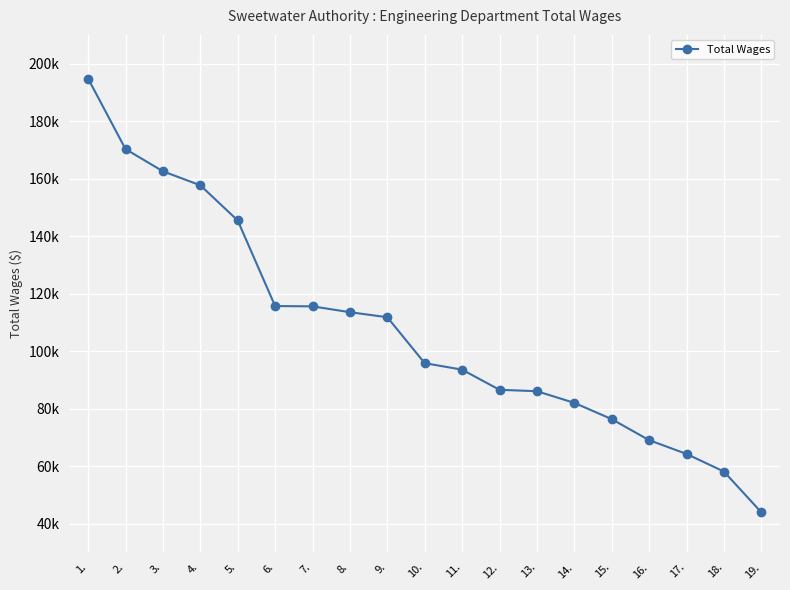

At which category does the chart reach its minimum across all series?

19.